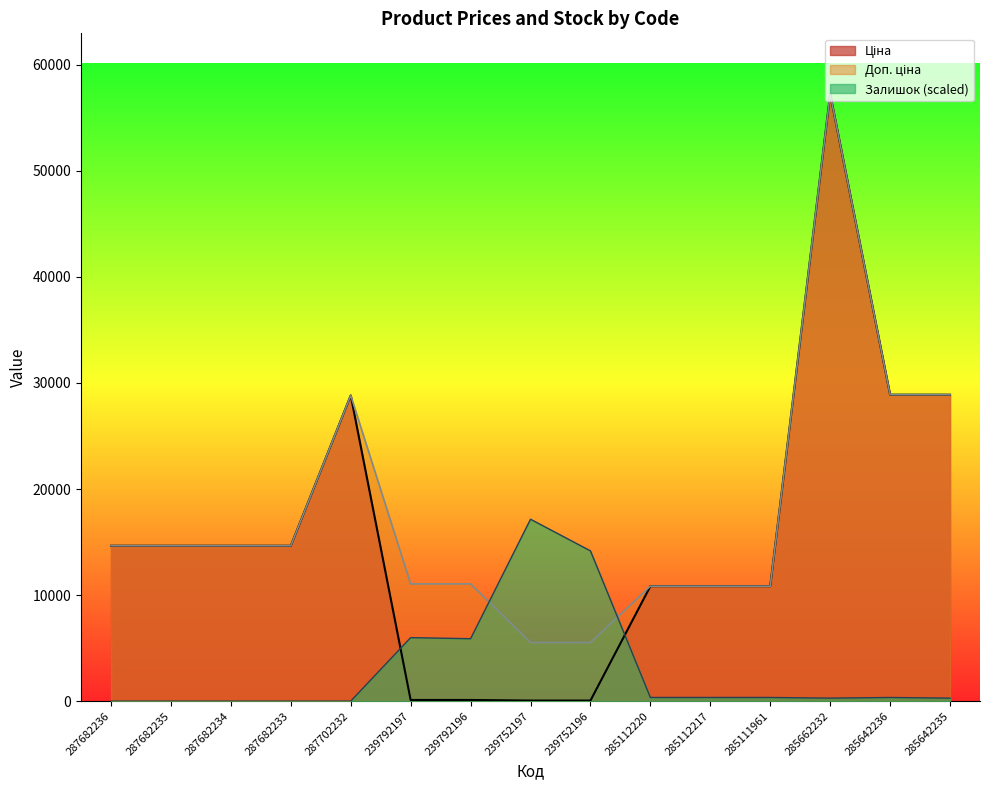

Reading left to right, transcribe all the data shown in this chart.

Ціна: 14649.6	14649.6	14649.6	14649.6	28821.8	110.5	110.5	55.3	55.3	10840.1	10840.1	10840.1	57235.5	28890.3	28890.3
Доп. ціна: 14649.6	14649.6	14649.6	14649.6	28821.8	11055.0	11055.0	5528.0	5528.0	10840.1	10840.1	10840.1	57235.5	28890.3	28890.3
Залишок: 0.0	0.0	0.0	0.0	0.0	5987.4	5885.9	17150.4	14166.8	345.0	345.0	345.0	284.1	345.0	284.1